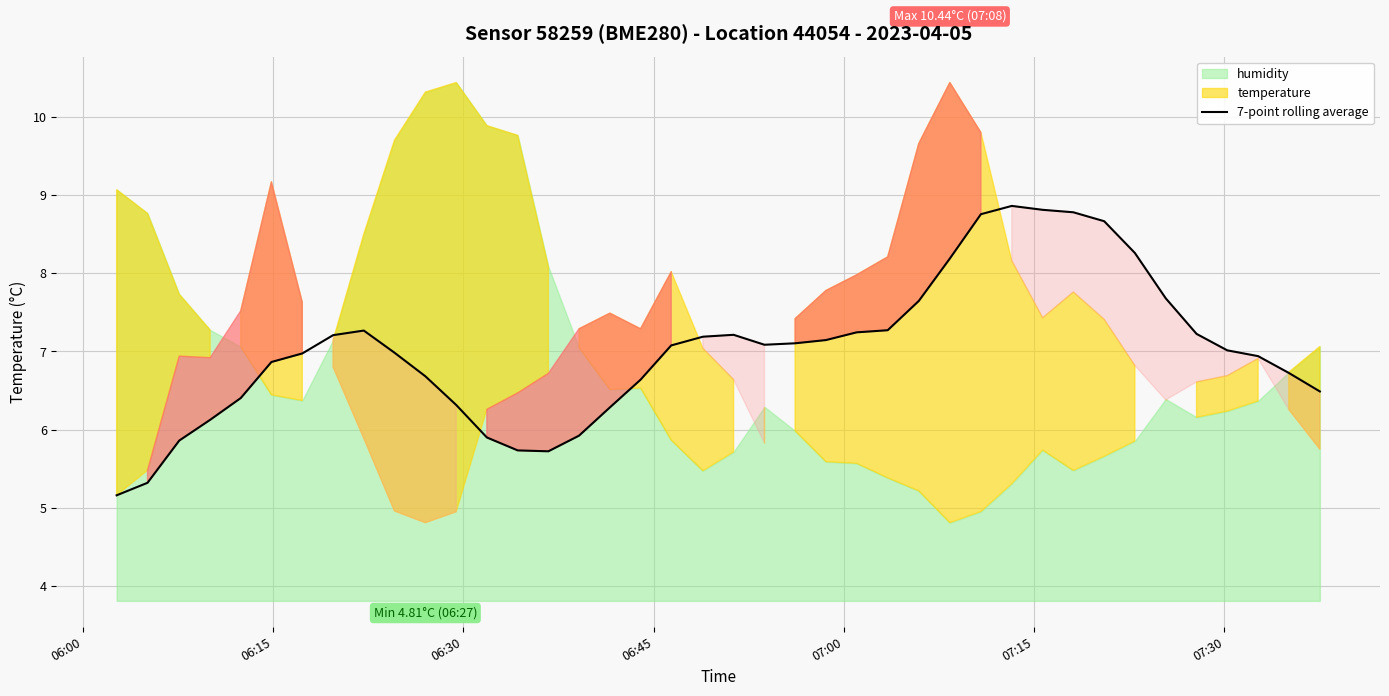

What is the minimum value for 7-point rolling average?

5.2